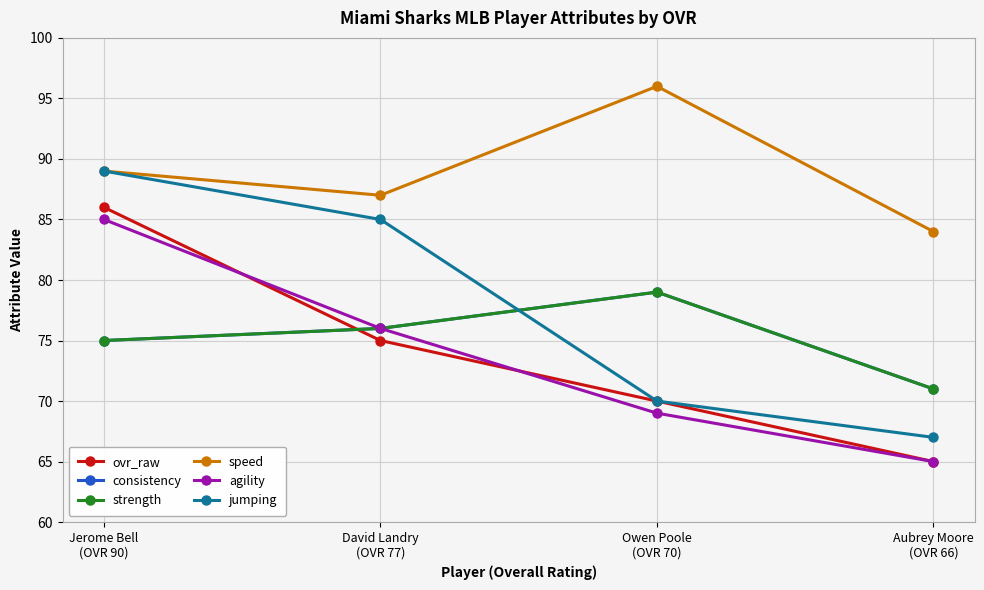

Rank the series by their maximum value, from highest to lowest.

speed, jumping, ovr_raw, agility, consistency, strength